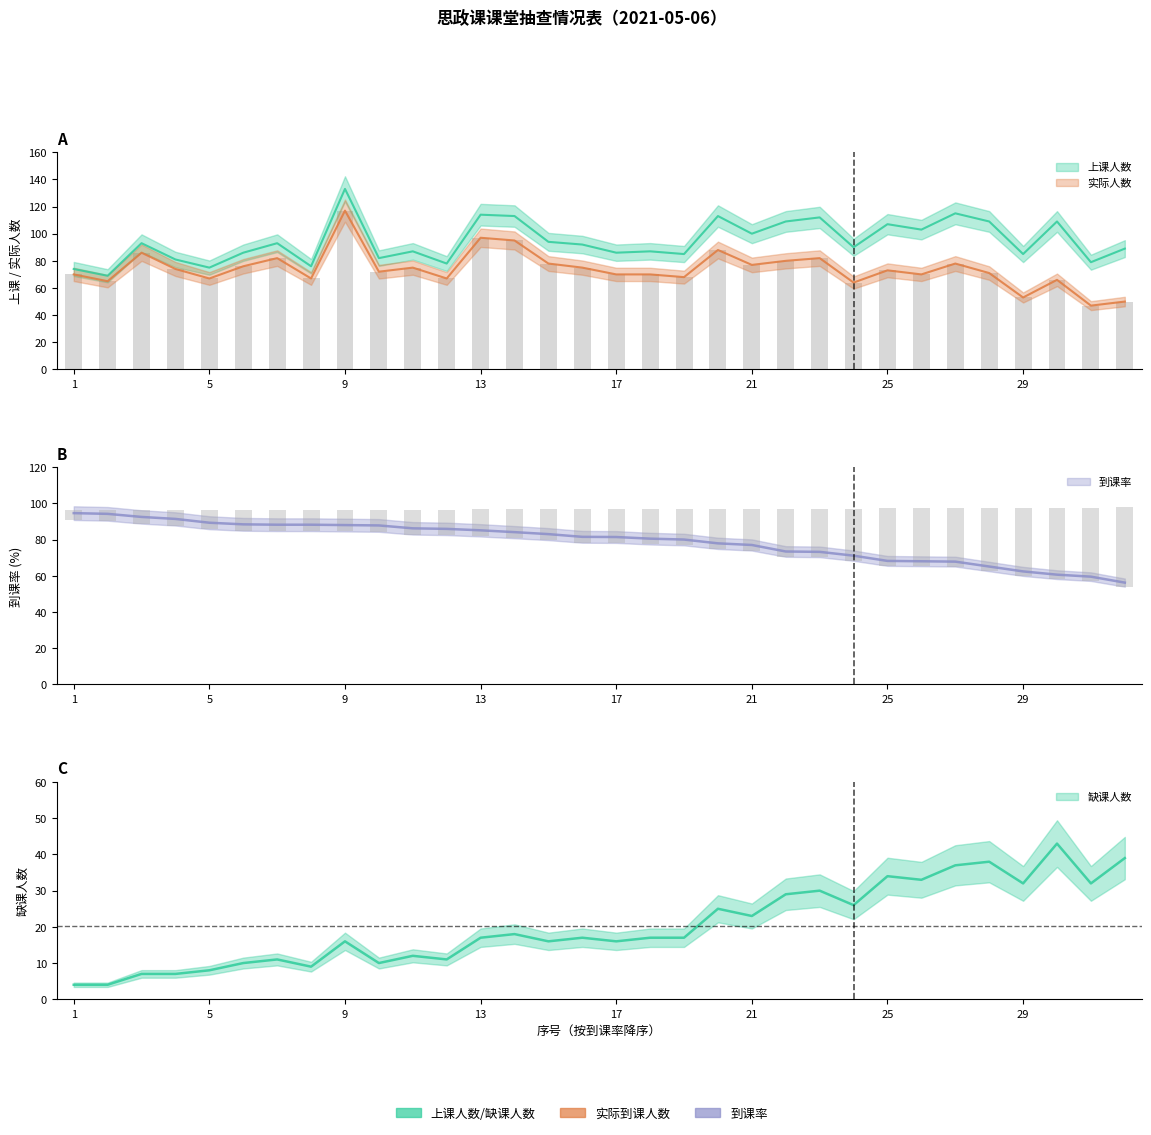

How many distinct data groups are displayed?

3